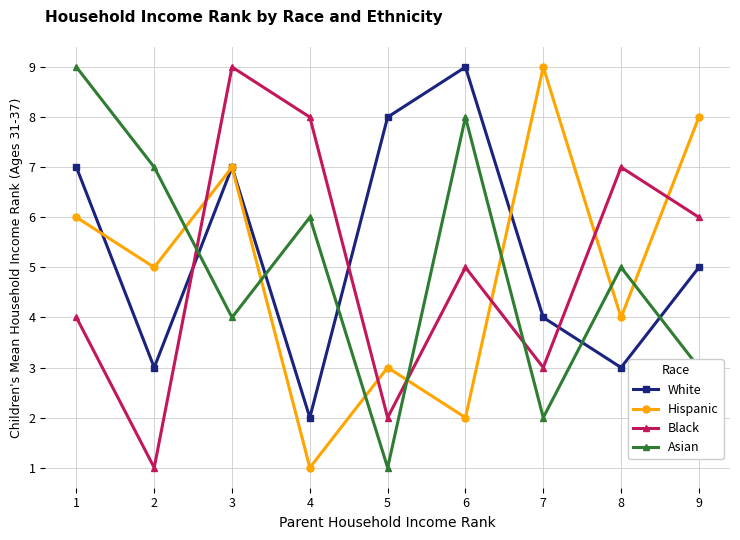

True or false: Asian has a value of 1 at 9.

False